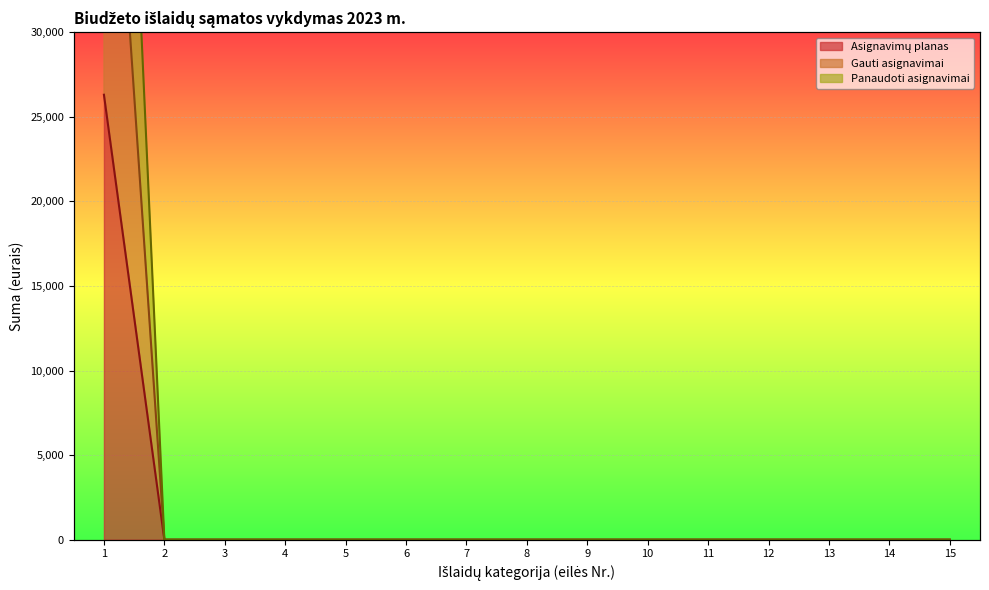

Reading left to right, what are all the values shown in this chart?

Asignavimų planas: 26300.0	0.0	0.0	0.0	0.0	0.0	0.0	0.0	0.0	0.0	0.0	0.0	0.0	0.0	0.0
Gauti asignavimai: 52600.0	0.0	0.0	0.0	0.0	0.0	0.0	0.0	0.0	0.0	0.0	0.0	0.0	0.0	0.0
Panaudoti asignavimai: 78899.4	0.0	0.0	0.0	0.0	0.0	0.0	0.0	0.0	0.0	0.0	0.0	0.0	0.0	0.0